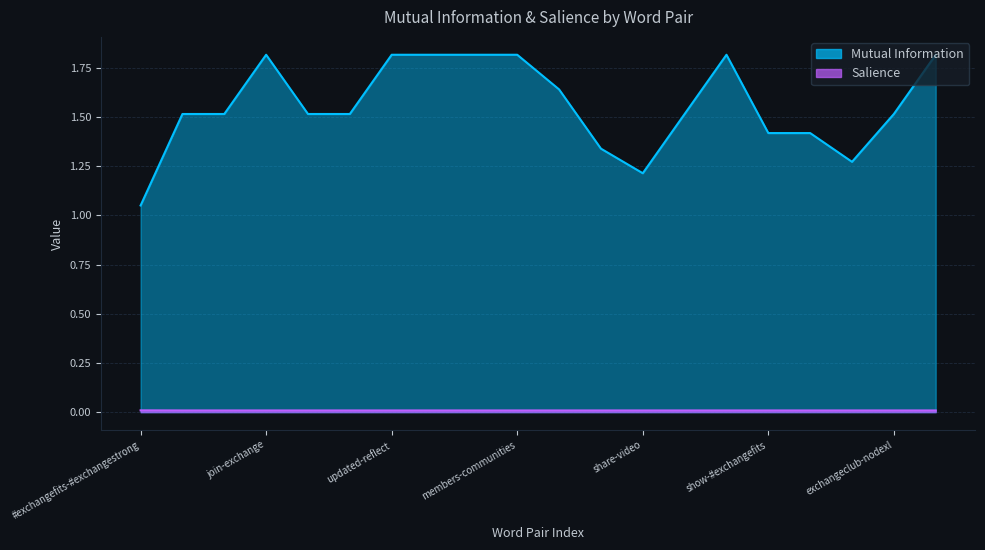

What is the maximum value for Mutual Information?

1.8